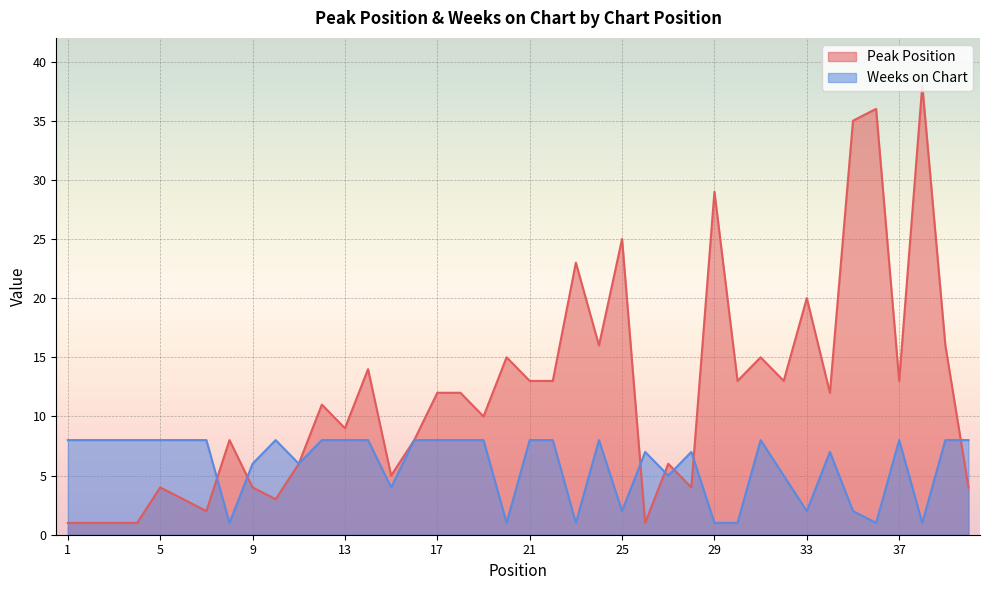

What is the difference between the Peak Position values at 17 and 31?

3